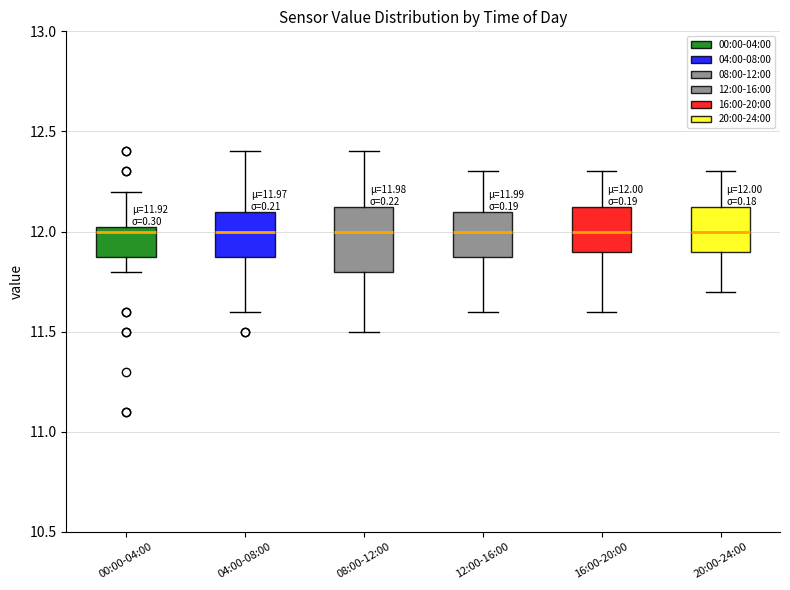

Comparing the boxes themselves (not the whiskers), which one is the tallest?

08:00-12:00